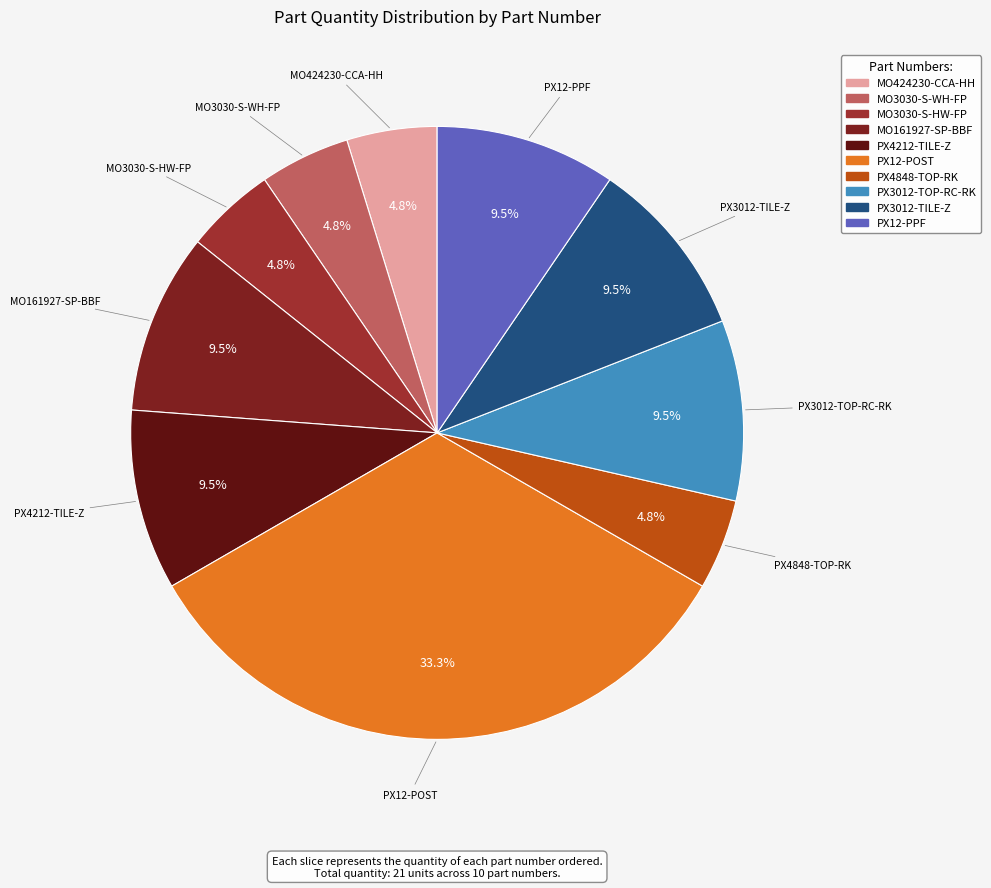

Is PX4212-TILE-Z the majority of the pie?

No